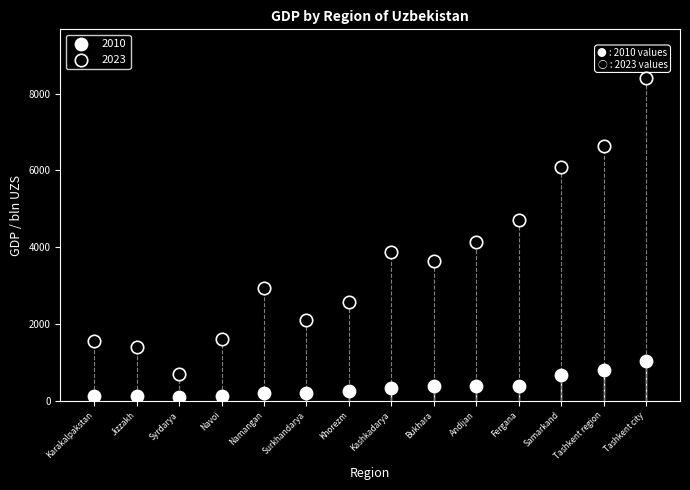

Which series contains the highest Y value?

2023